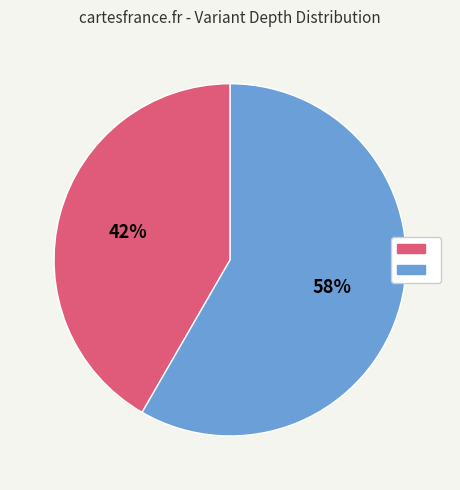

How many slices are in this pie chart?

2